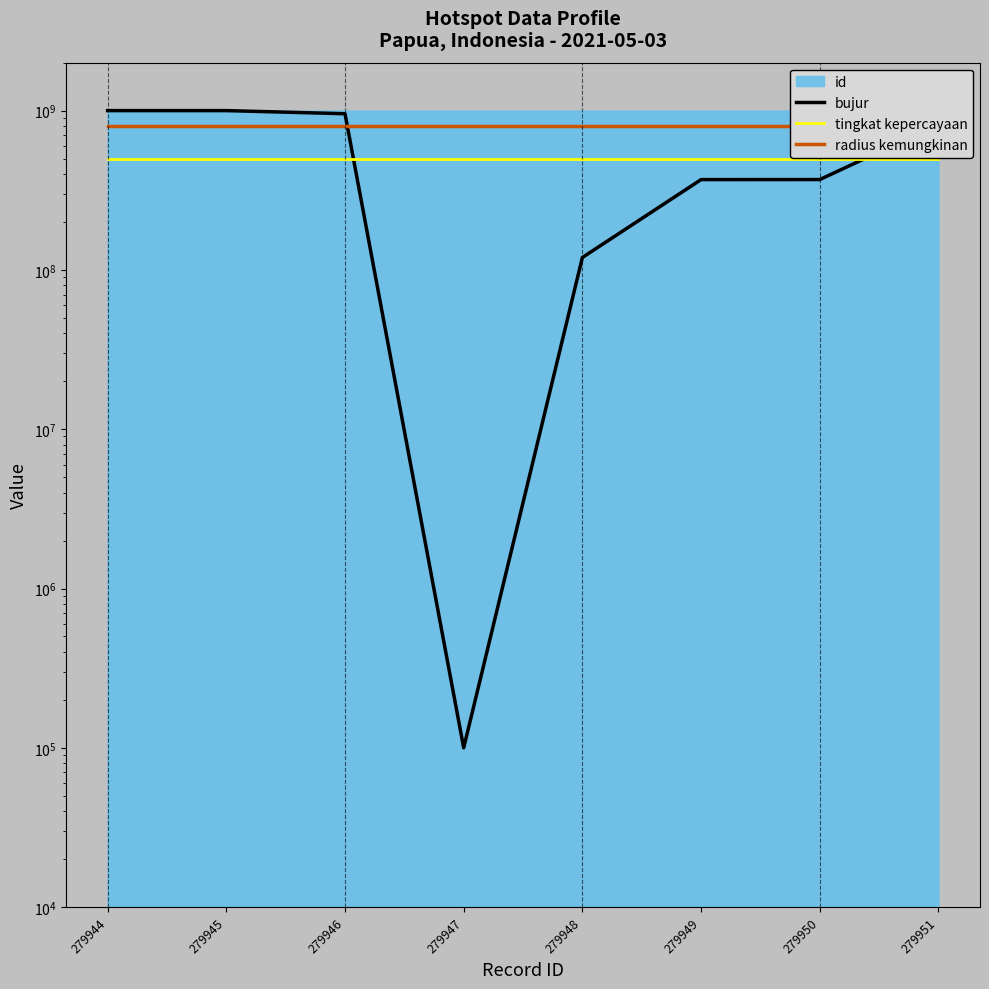

At which category is the sum across all series the highest?

279945